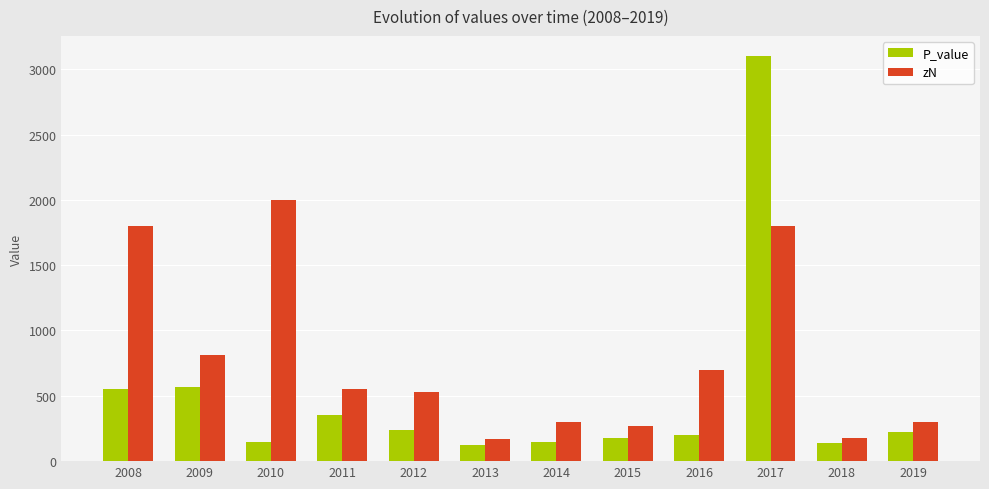

What is the total value across all series at 2017?

4900